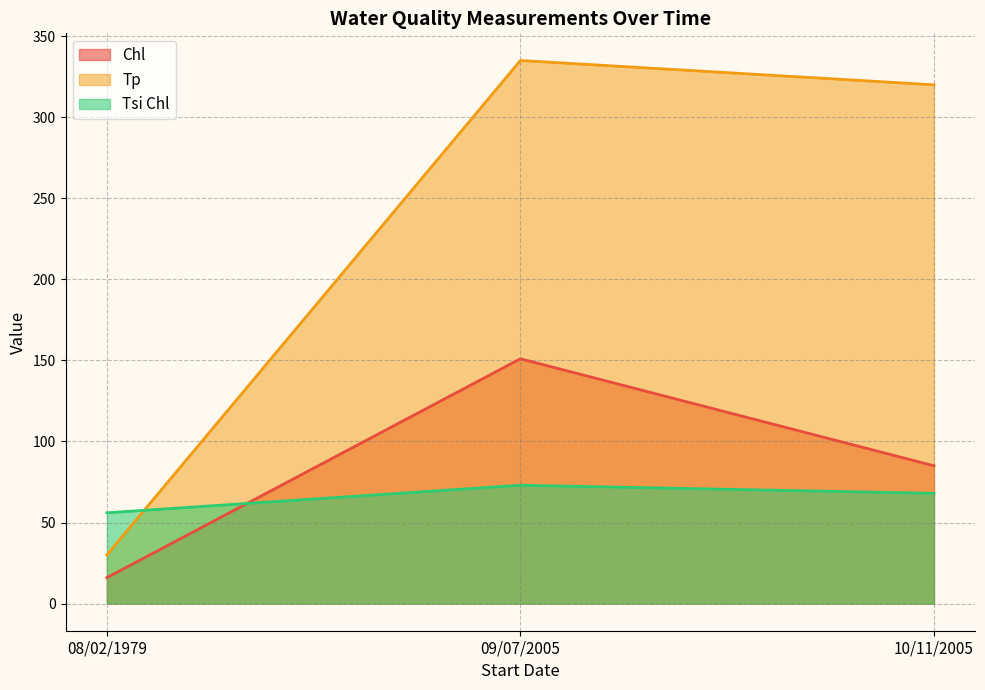

What is the approximate value of Tsi Chl at 09/07/2005, to the nearest 10?

70